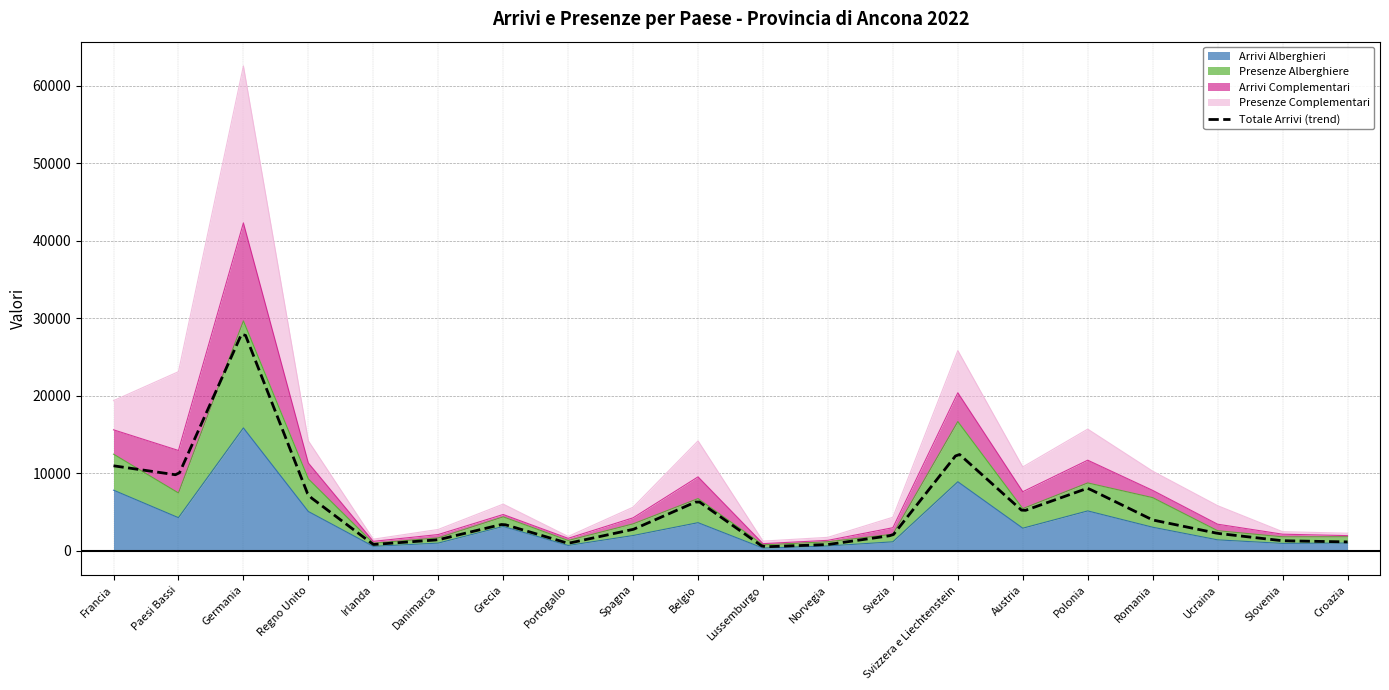

At how many categories does at least one series exceed 32137?

1